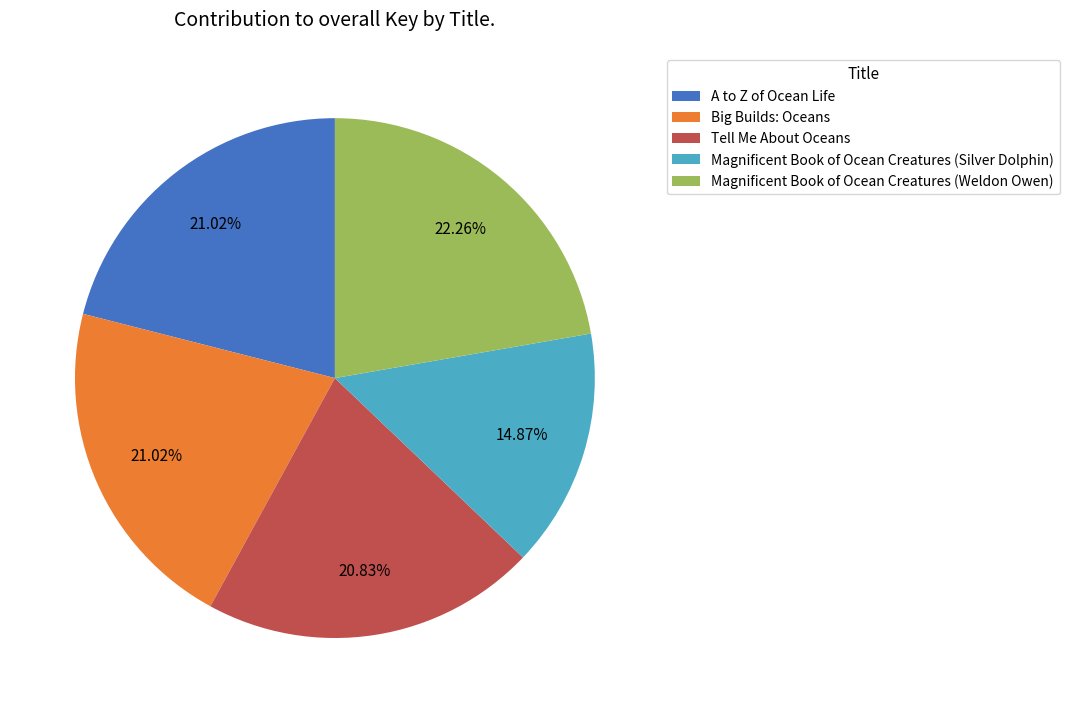

Combined, what portion of the pie is Tell Me About Oceans and Magnificent Book of Ocean Creatures (Silver Dolphin)?

35.7%